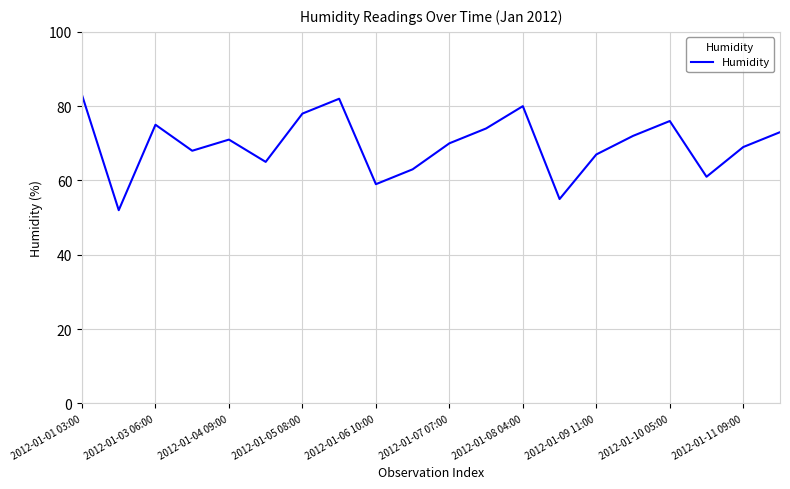

What is the smallest value displayed?

52